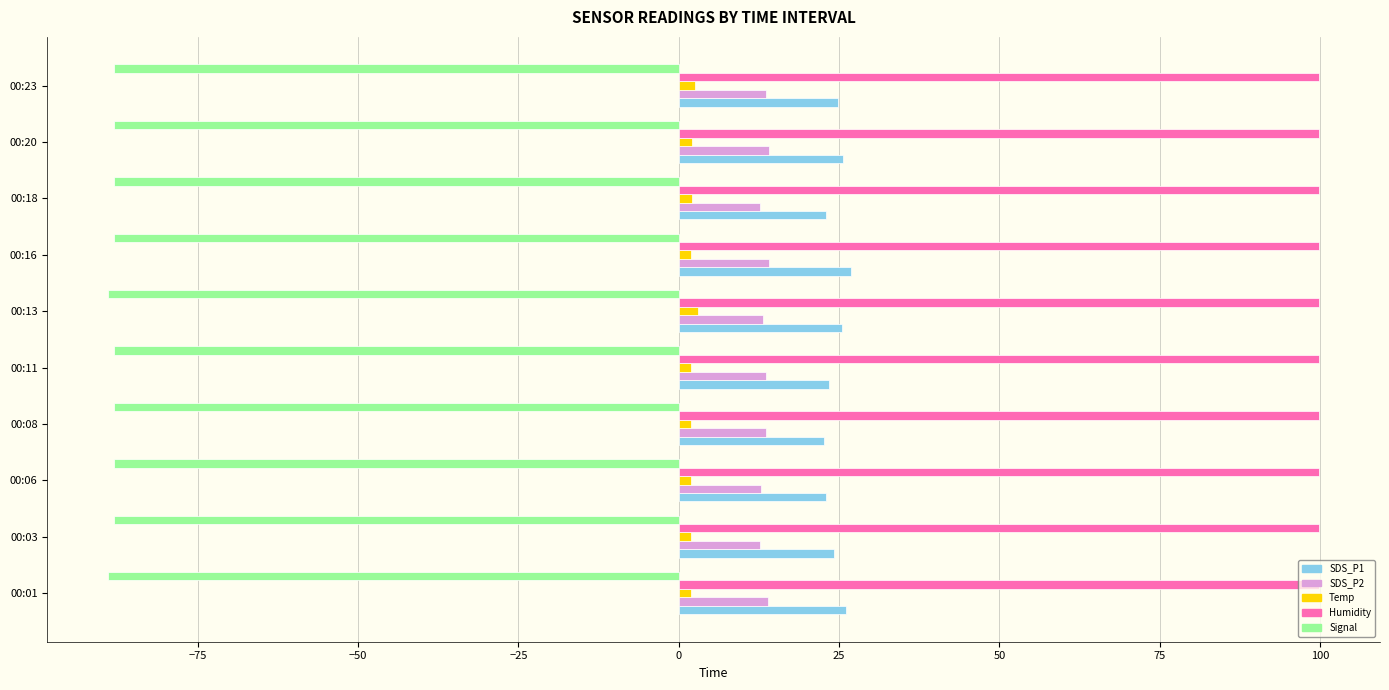

What is the minimum value shown in the chart?

-89.0